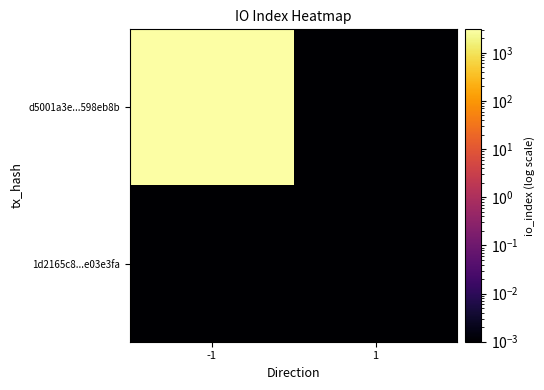

Rank the series at 1 from lowest to highest value.

d5001a3e...598eb8b, 1d2165c8...e03e3fa